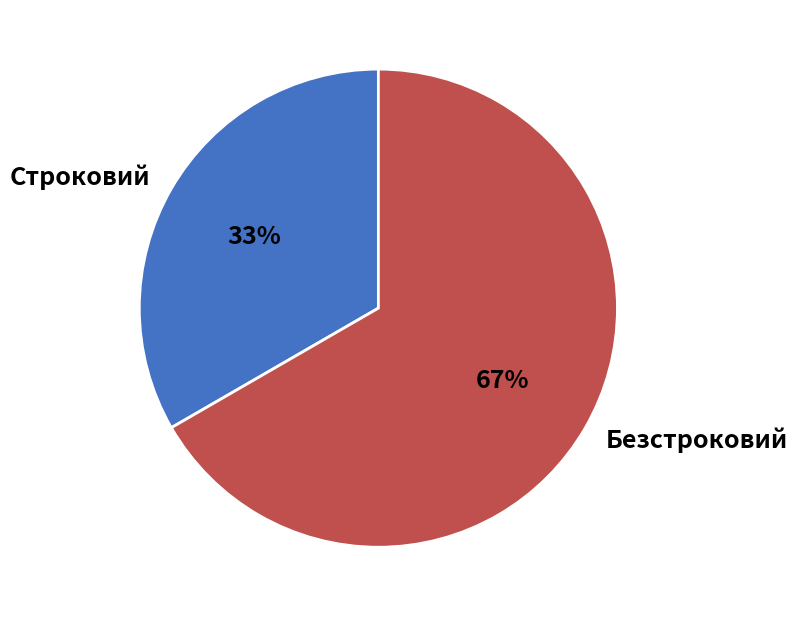

Does Безстроковий account for over 50% of the chart?

Yes